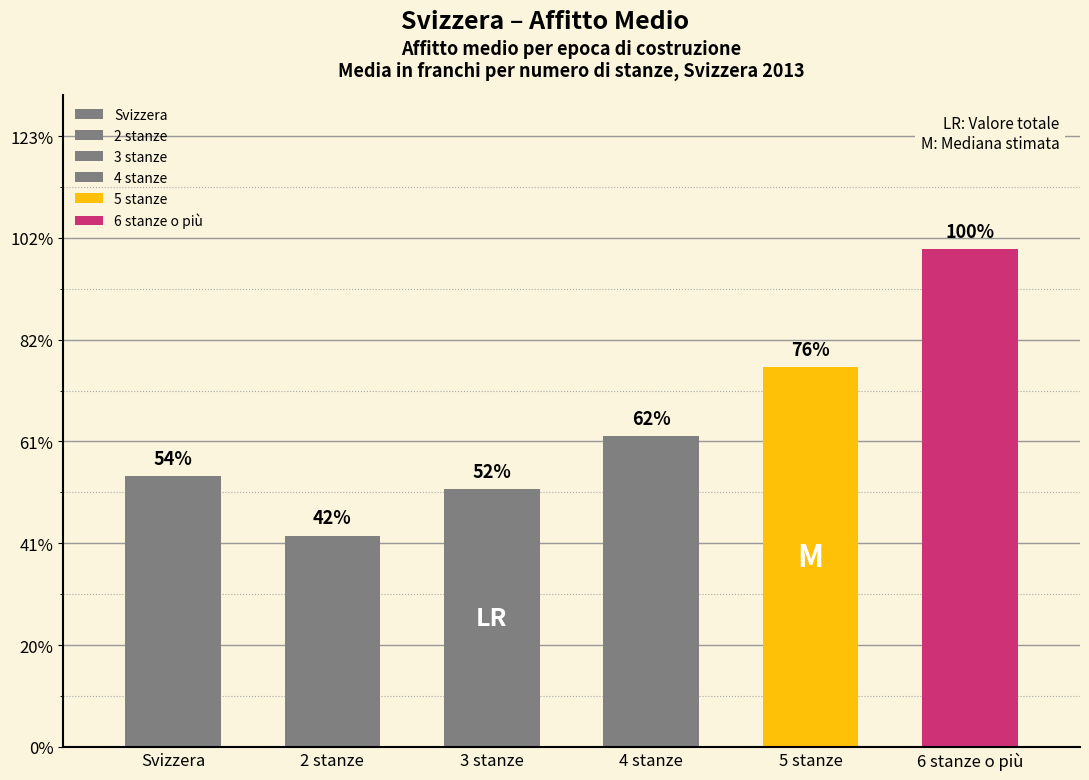

Between 3 stanze and Svizzera, which is larger?

Svizzera